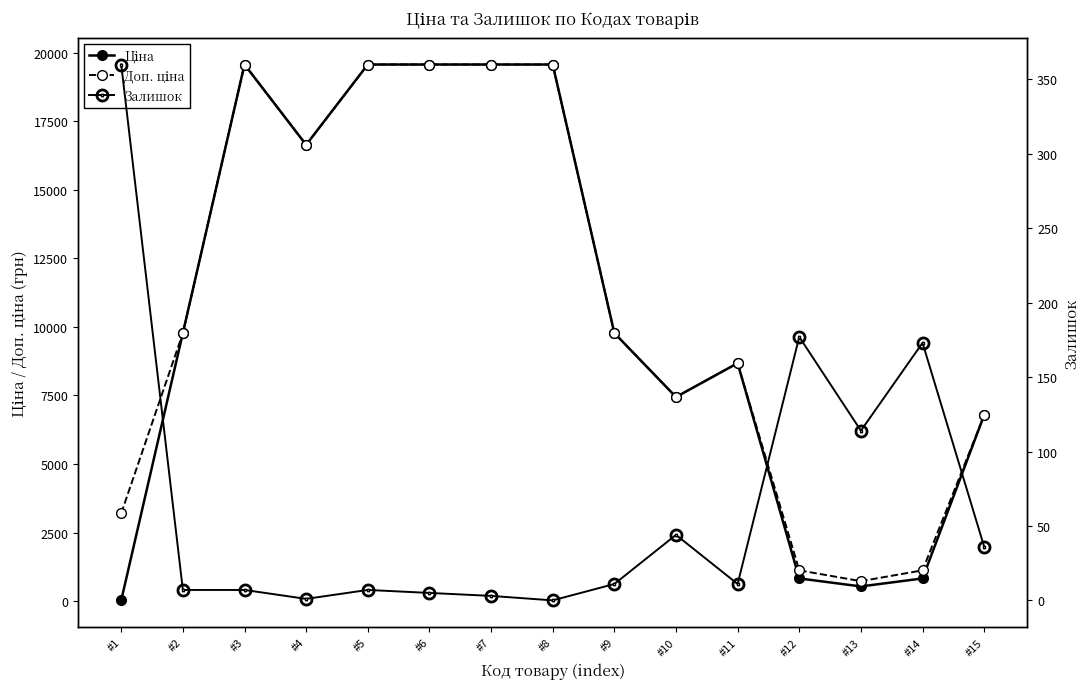

How many interior local valleys does the Залишок series have?

4